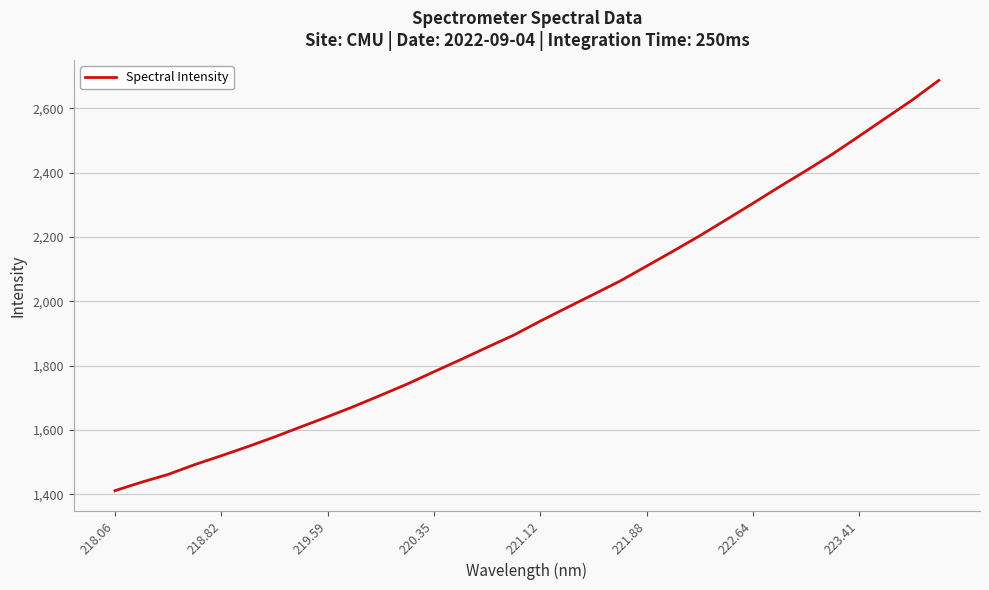

What is the minimum value shown in the chart?

1411.3